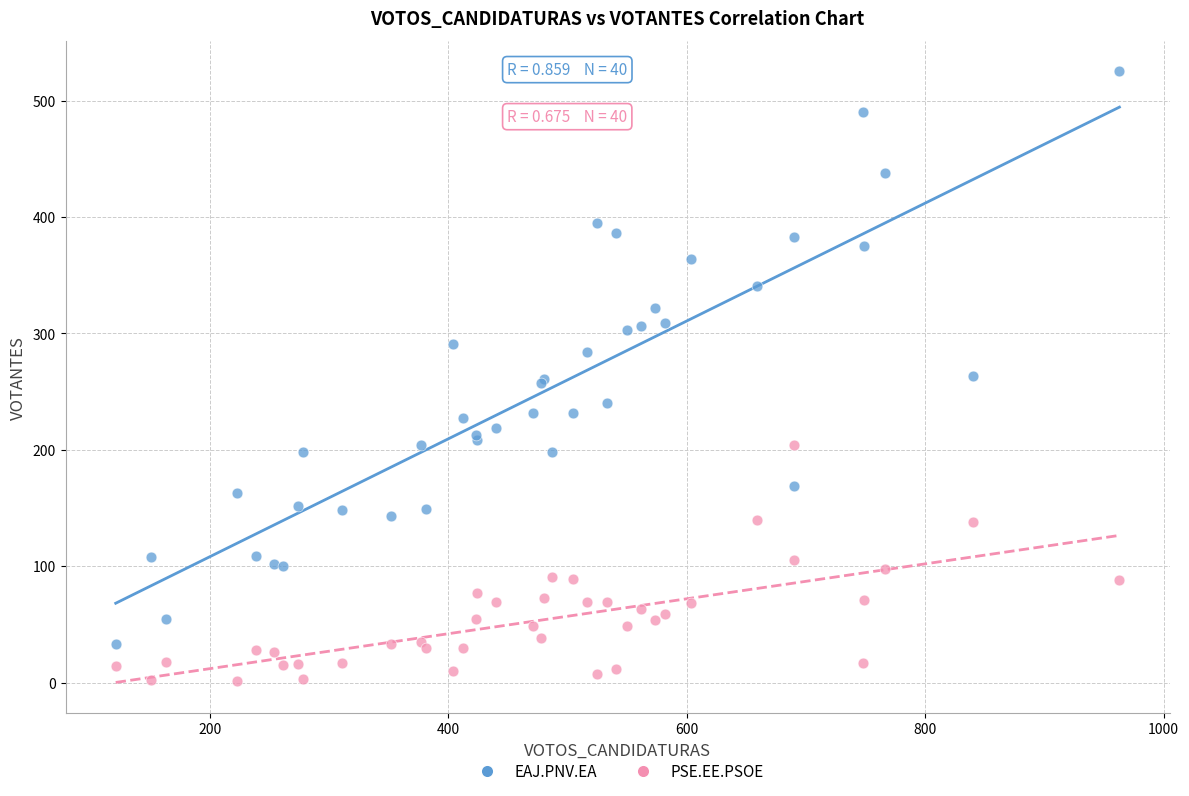

Which series reaches the minimum Y coordinate?

PSE.EE.PSOE